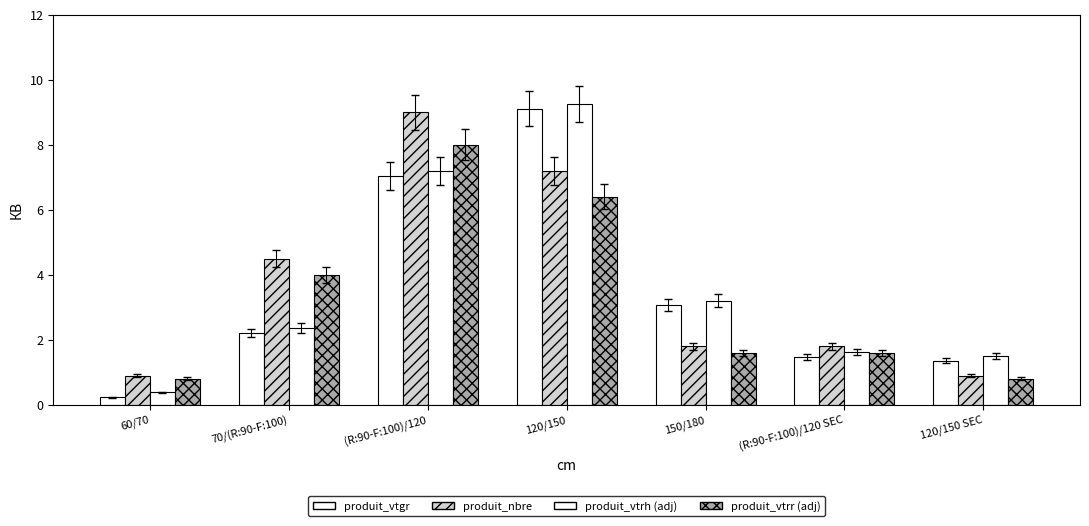

How many bars are there in total?

28